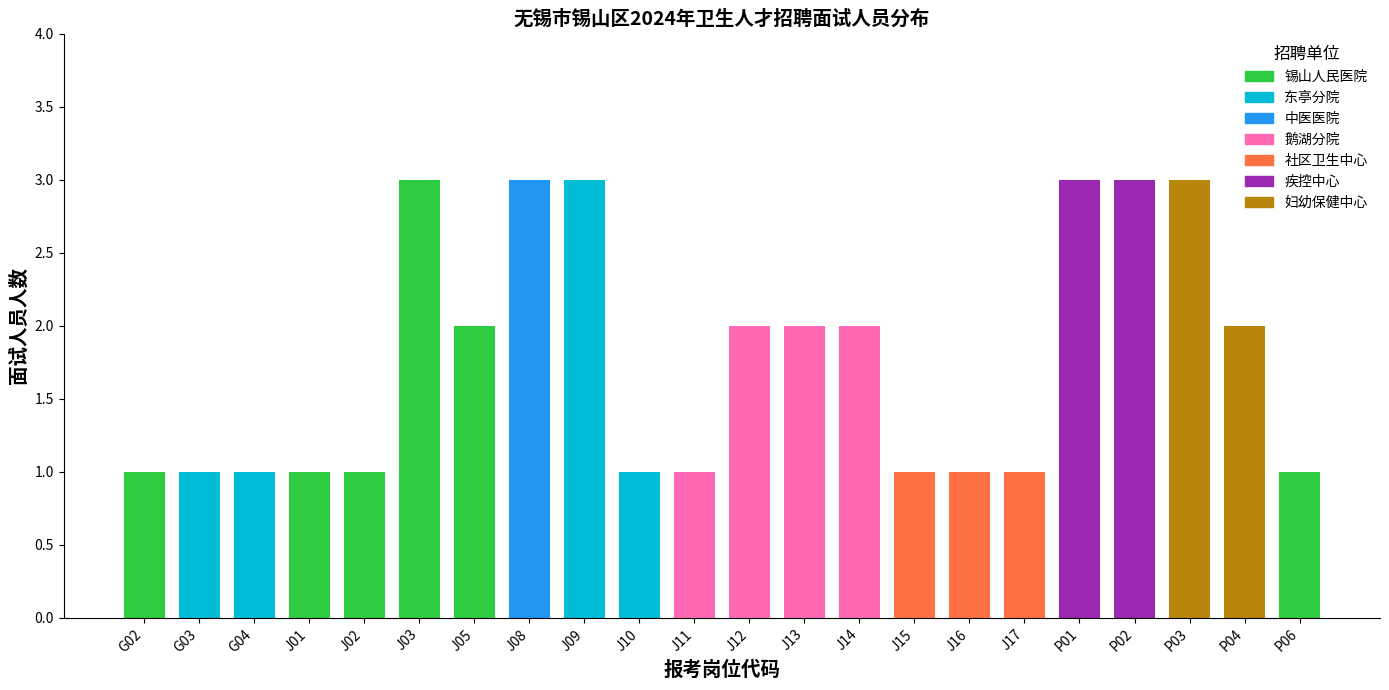

Are the bars grouped side by side (vs. stacked)?

No